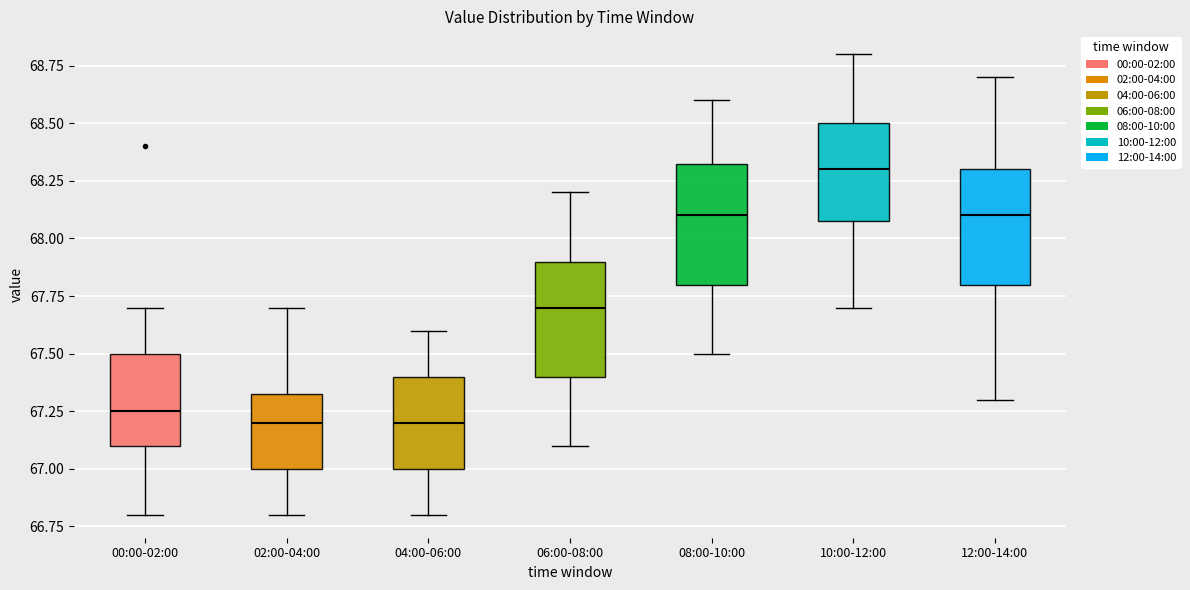

Which box's median line is the highest?

10:00-12:00